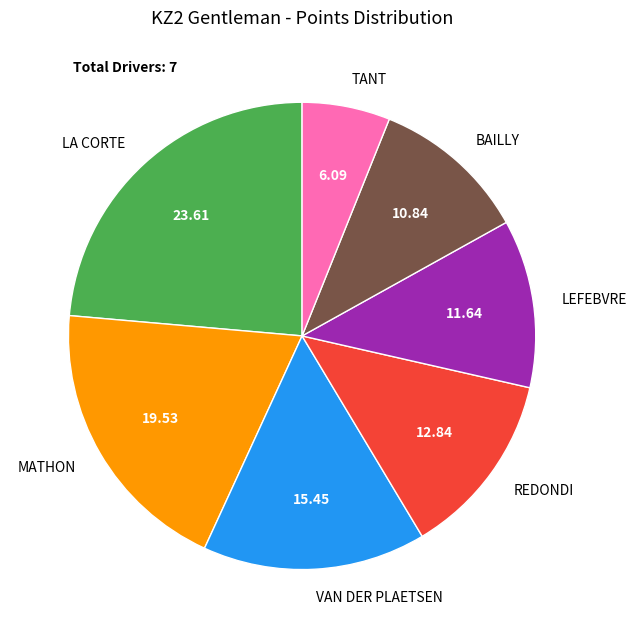

Which has a higher value, REDONDI or MATHON?

MATHON